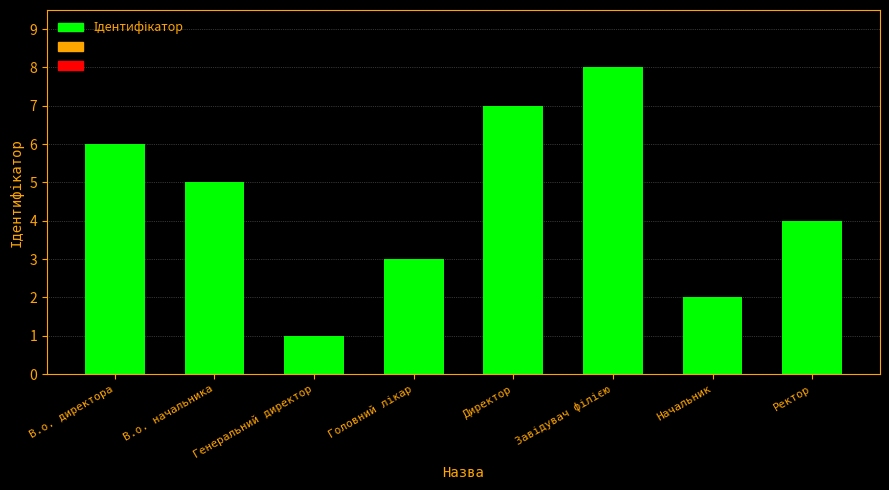

What is the ratio of the value at Ректор to the value at Начальник?

2.0